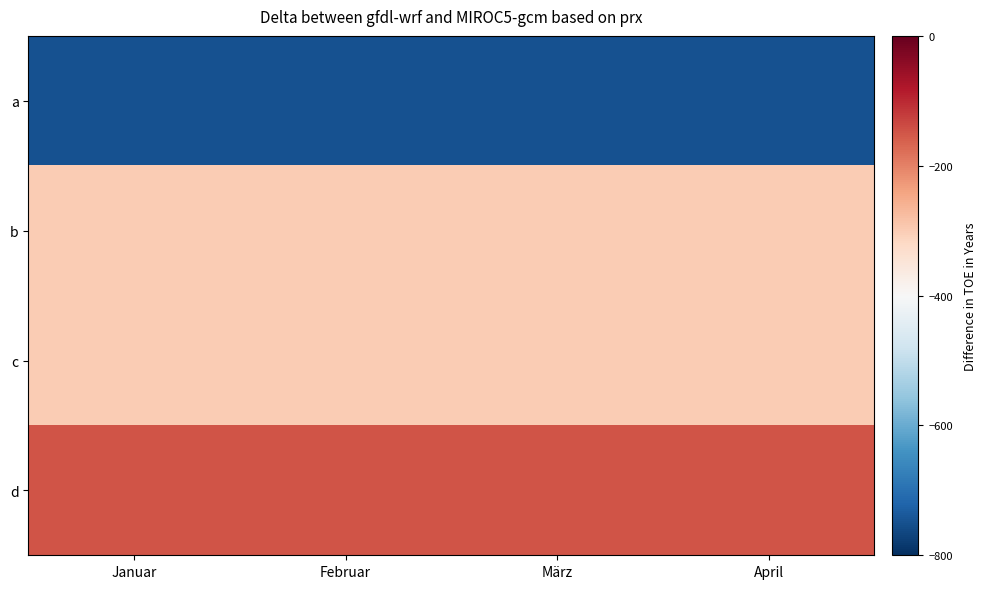

How many series are shown in this chart?

4